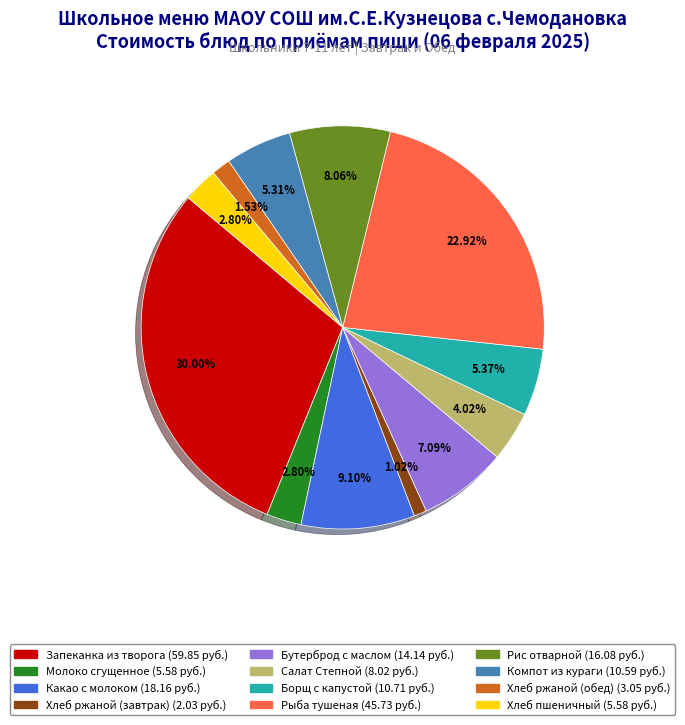

The Запеканка из творога slice represents 30% of the pie. True or false?

True